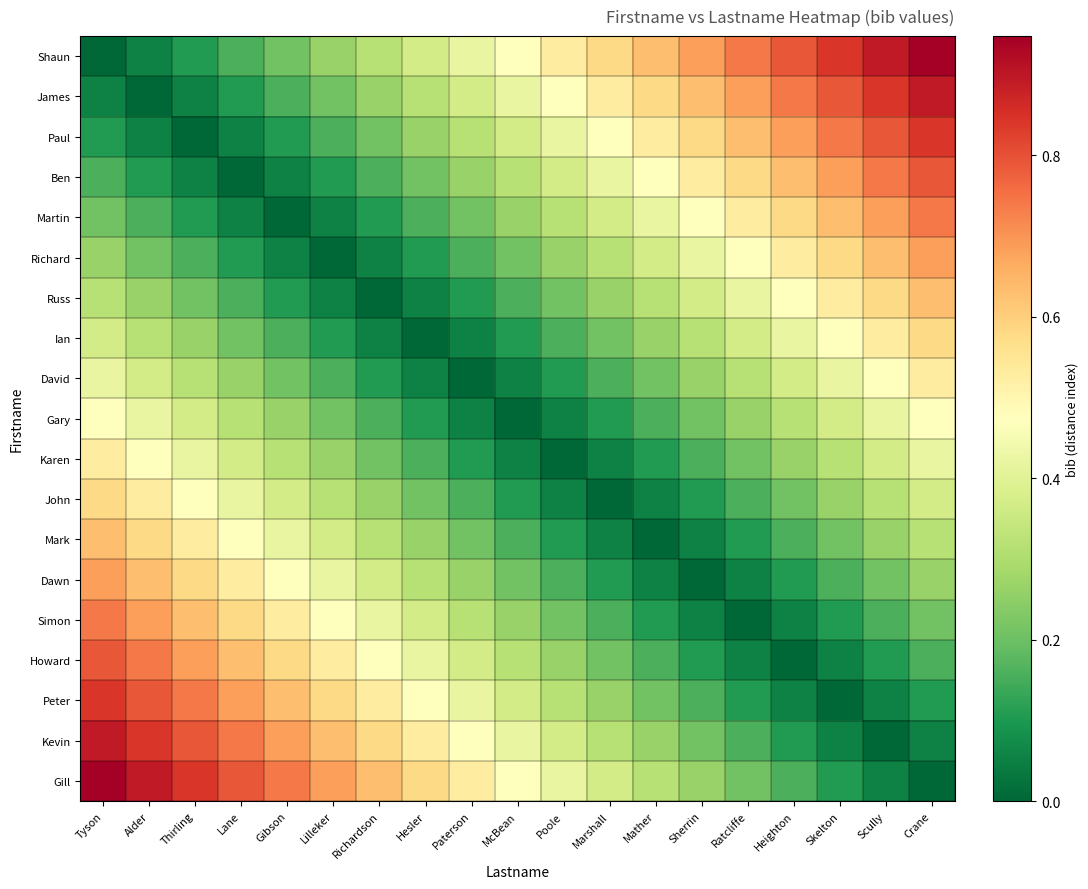

Reading left to right, what are all the values shown in this chart?

Shaun: Tyson=0.0	Alder=0.1	Thirling=0.1	Lane=0.2	Gibson=0.2	Lilleker=0.3	Richardson=0.3	Hesler=0.4	Paterson=0.4	McBean=0.5	Poole=0.5	Marshall=0.6	Mather=0.6	Sherrin=0.7	Ratcliffe=0.7	Heighton=0.8	Skelton=0.8	Scully=0.9	Crane=0.9
James: Tyson=0.1	Alder=0.0	Thirling=0.1	Lane=0.1	Gibson=0.2	Lilleker=0.2	Richardson=0.3	Hesler=0.3	Paterson=0.4	McBean=0.4	Poole=0.5	Marshall=0.5	Mather=0.6	Sherrin=0.6	Ratcliffe=0.7	Heighton=0.7	Skelton=0.8	Scully=0.8	Crane=0.9
Paul: Tyson=0.1	Alder=0.1	Thirling=0.0	Lane=0.1	Gibson=0.1	Lilleker=0.2	Richardson=0.2	Hesler=0.3	Paterson=0.3	McBean=0.4	Poole=0.4	Marshall=0.5	Mather=0.5	Sherrin=0.6	Ratcliffe=0.6	Heighton=0.7	Skelton=0.7	Scully=0.8	Crane=0.8
Ben: Tyson=0.2	Alder=0.1	Thirling=0.1	Lane=0.0	Gibson=0.1	Lilleker=0.1	Richardson=0.2	Hesler=0.2	Paterson=0.3	McBean=0.3	Poole=0.4	Marshall=0.4	Mather=0.5	Sherrin=0.5	Ratcliffe=0.6	Heighton=0.6	Skelton=0.7	Scully=0.7	Crane=0.8
Martin: Tyson=0.2	Alder=0.2	Thirling=0.1	Lane=0.1	Gibson=0.0	Lilleker=0.1	Richardson=0.1	Hesler=0.2	Paterson=0.2	McBean=0.3	Poole=0.3	Marshall=0.4	Mather=0.4	Sherrin=0.5	Ratcliffe=0.5	Heighton=0.6	Skelton=0.6	Scully=0.7	Crane=0.7
Richard: Tyson=0.3	Alder=0.2	Thirling=0.2	Lane=0.1	Gibson=0.1	Lilleker=0.0	Richardson=0.1	Hesler=0.1	Paterson=0.2	McBean=0.2	Poole=0.3	Marshall=0.3	Mather=0.4	Sherrin=0.4	Ratcliffe=0.5	Heighton=0.5	Skelton=0.6	Scully=0.6	Crane=0.7
Russ: Tyson=0.3	Alder=0.3	Thirling=0.2	Lane=0.2	Gibson=0.1	Lilleker=0.1	Richardson=0.0	Hesler=0.1	Paterson=0.1	McBean=0.2	Poole=0.2	Marshall=0.3	Mather=0.3	Sherrin=0.4	Ratcliffe=0.4	Heighton=0.5	Skelton=0.5	Scully=0.6	Crane=0.6
Ian: Tyson=0.4	Alder=0.3	Thirling=0.3	Lane=0.2	Gibson=0.2	Lilleker=0.1	Richardson=0.1	Hesler=0.0	Paterson=0.1	McBean=0.1	Poole=0.2	Marshall=0.2	Mather=0.3	Sherrin=0.3	Ratcliffe=0.4	Heighton=0.4	Skelton=0.5	Scully=0.5	Crane=0.6
David: Tyson=0.4	Alder=0.4	Thirling=0.3	Lane=0.3	Gibson=0.2	Lilleker=0.2	Richardson=0.1	Hesler=0.1	Paterson=0.0	McBean=0.1	Poole=0.1	Marshall=0.2	Mather=0.2	Sherrin=0.3	Ratcliffe=0.3	Heighton=0.4	Skelton=0.4	Scully=0.5	Crane=0.5
Gary: Tyson=0.5	Alder=0.4	Thirling=0.4	Lane=0.3	Gibson=0.3	Lilleker=0.2	Richardson=0.2	Hesler=0.1	Paterson=0.1	McBean=0.0	Poole=0.1	Marshall=0.1	Mather=0.2	Sherrin=0.2	Ratcliffe=0.3	Heighton=0.3	Skelton=0.4	Scully=0.4	Crane=0.5
Karen: Tyson=0.5	Alder=0.5	Thirling=0.4	Lane=0.4	Gibson=0.3	Lilleker=0.3	Richardson=0.2	Hesler=0.2	Paterson=0.1	McBean=0.1	Poole=0.0	Marshall=0.1	Mather=0.1	Sherrin=0.2	Ratcliffe=0.2	Heighton=0.3	Skelton=0.3	Scully=0.4	Crane=0.4
John: Tyson=0.6	Alder=0.5	Thirling=0.5	Lane=0.4	Gibson=0.4	Lilleker=0.3	Richardson=0.3	Hesler=0.2	Paterson=0.2	McBean=0.1	Poole=0.1	Marshall=0.0	Mather=0.1	Sherrin=0.1	Ratcliffe=0.2	Heighton=0.2	Skelton=0.3	Scully=0.3	Crane=0.4
Mark: Tyson=0.6	Alder=0.6	Thirling=0.5	Lane=0.5	Gibson=0.4	Lilleker=0.4	Richardson=0.3	Hesler=0.3	Paterson=0.2	McBean=0.2	Poole=0.1	Marshall=0.1	Mather=0.0	Sherrin=0.1	Ratcliffe=0.1	Heighton=0.2	Skelton=0.2	Scully=0.3	Crane=0.3
Dawn: Tyson=0.7	Alder=0.6	Thirling=0.6	Lane=0.5	Gibson=0.5	Lilleker=0.4	Richardson=0.4	Hesler=0.3	Paterson=0.3	McBean=0.2	Poole=0.2	Marshall=0.1	Mather=0.1	Sherrin=0.0	Ratcliffe=0.1	Heighton=0.1	Skelton=0.2	Scully=0.2	Crane=0.3
Simon: Tyson=0.7	Alder=0.7	Thirling=0.6	Lane=0.6	Gibson=0.5	Lilleker=0.5	Richardson=0.4	Hesler=0.4	Paterson=0.3	McBean=0.3	Poole=0.2	Marshall=0.2	Mather=0.1	Sherrin=0.1	Ratcliffe=0.0	Heighton=0.1	Skelton=0.1	Scully=0.2	Crane=0.2
Howard: Tyson=0.8	Alder=0.7	Thirling=0.7	Lane=0.6	Gibson=0.6	Lilleker=0.5	Richardson=0.5	Hesler=0.4	Paterson=0.4	McBean=0.3	Poole=0.3	Marshall=0.2	Mather=0.2	Sherrin=0.1	Ratcliffe=0.1	Heighton=0.0	Skelton=0.1	Scully=0.1	Crane=0.2
Peter: Tyson=0.8	Alder=0.8	Thirling=0.7	Lane=0.7	Gibson=0.6	Lilleker=0.6	Richardson=0.5	Hesler=0.5	Paterson=0.4	McBean=0.4	Poole=0.3	Marshall=0.3	Mather=0.2	Sherrin=0.2	Ratcliffe=0.1	Heighton=0.1	Skelton=0.0	Scully=0.1	Crane=0.1
Kevin: Tyson=0.9	Alder=0.8	Thirling=0.8	Lane=0.7	Gibson=0.7	Lilleker=0.6	Richardson=0.6	Hesler=0.5	Paterson=0.5	McBean=0.4	Poole=0.4	Marshall=0.3	Mather=0.3	Sherrin=0.2	Ratcliffe=0.2	Heighton=0.1	Skelton=0.1	Scully=0.0	Crane=0.1
Gill: Tyson=0.9	Alder=0.9	Thirling=0.8	Lane=0.8	Gibson=0.7	Lilleker=0.7	Richardson=0.6	Hesler=0.6	Paterson=0.5	McBean=0.5	Poole=0.4	Marshall=0.4	Mather=0.3	Sherrin=0.3	Ratcliffe=0.2	Heighton=0.2	Skelton=0.1	Scully=0.1	Crane=0.0